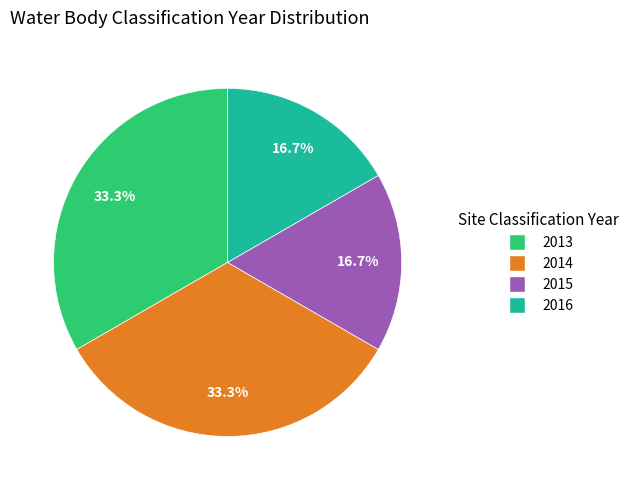

Count the number of slices in the pie.

4